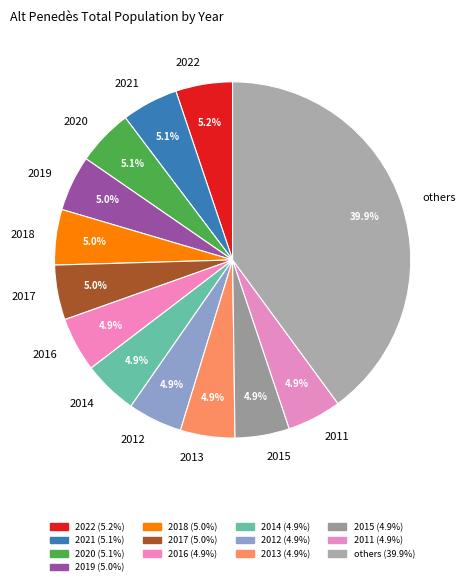

How many segments does this pie chart have?

13